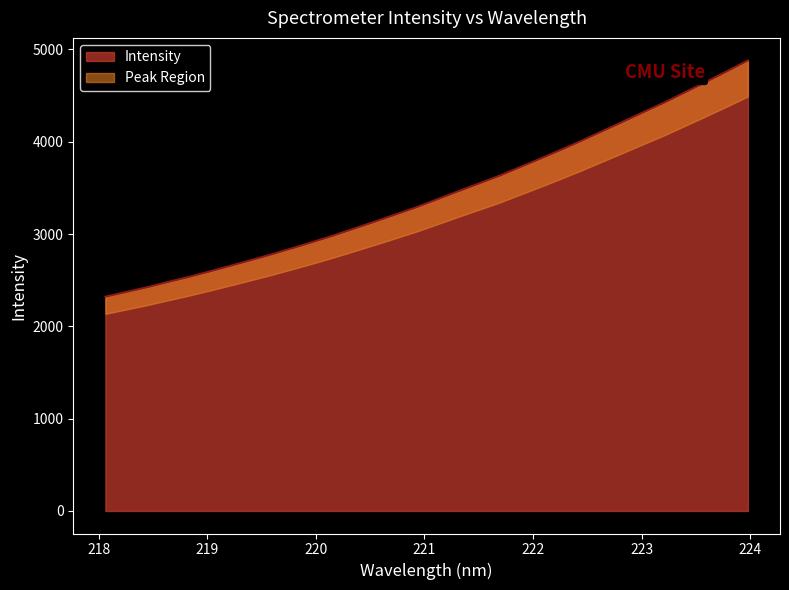

Rank the categories by value from highest to lowest.

223.9802, 223.7895, 223.5987, 223.408, 223.2172, 223.0264, 222.8355, 222.6447, 222.4538, 222.263, 222.0721, 221.8812, 221.6902, 221.4993, 221.3083, 221.1174, 220.9264, 220.7354, 220.5444, 220.3533, 220.1623, 219.9712, 219.7801, 219.589, 219.3979, 219.2067, 219.0156, 218.8244, 218.6332, 218.442, 218.2508, 218.0596